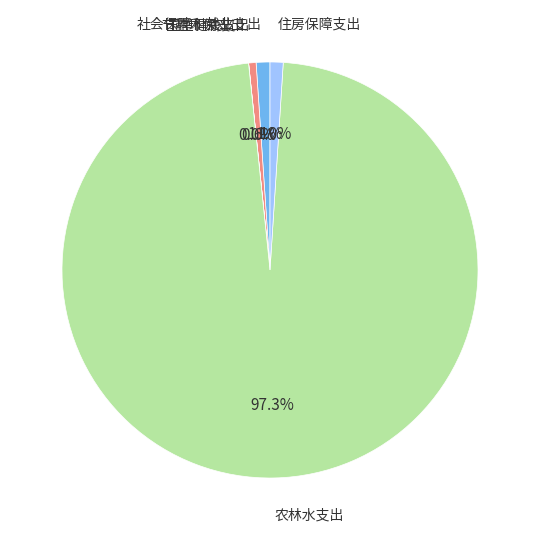

The 卫生健康支出 slice represents 11% of the pie. True or false?

False